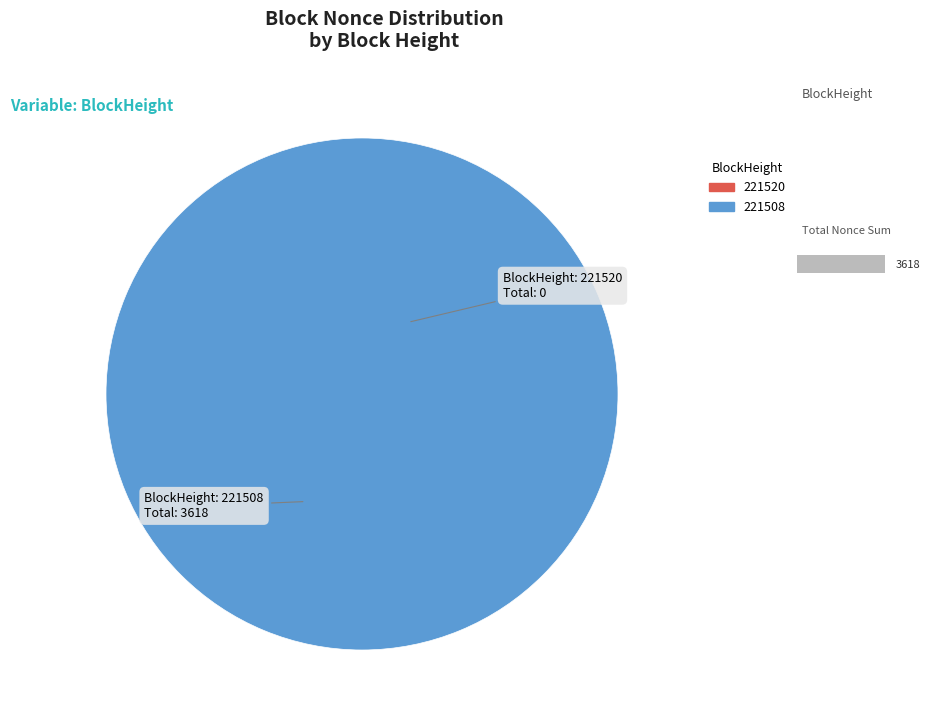

Which has a higher value, 221520 or 221508?

221508